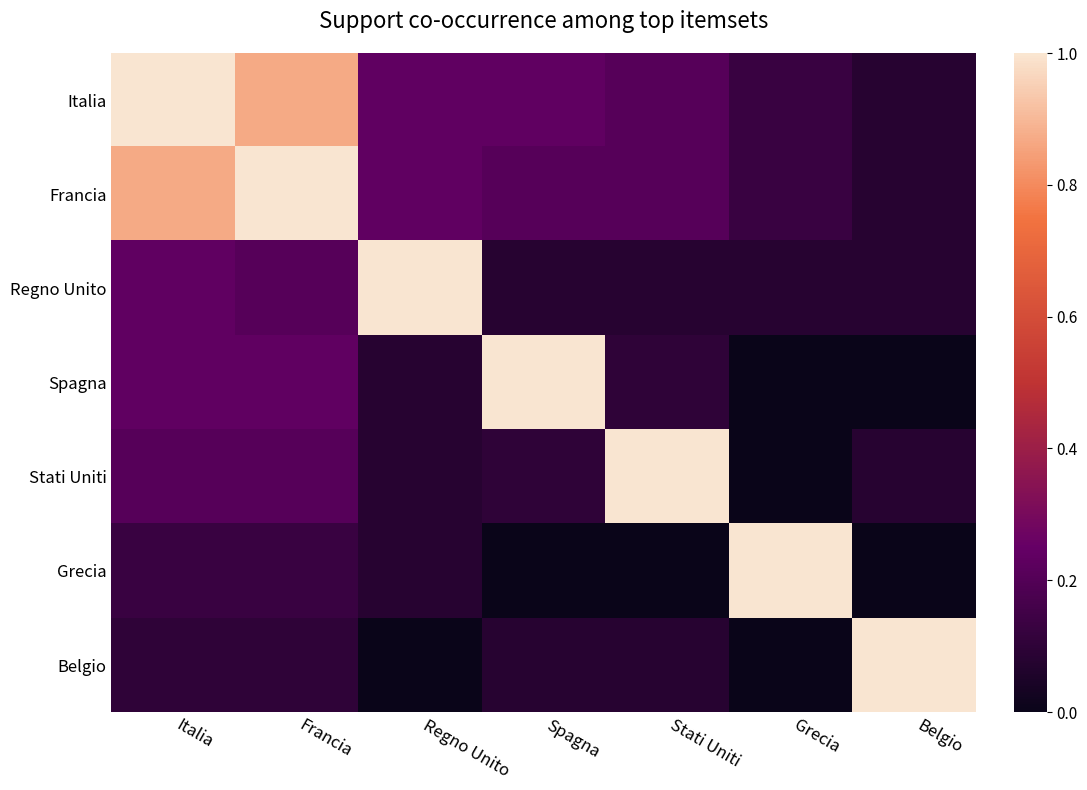

Reading left to right, list all the values displayed in this chart.

Italia: Italia=1.0	Francia=0.9	Regno Unito=0.2	Spagna=0.2	Stati Uniti=0.2	Grecia=0.1	Belgio=0.1
Francia: Italia=0.9	Francia=1.0	Regno Unito=0.2	Spagna=0.2	Stati Uniti=0.2	Grecia=0.1	Belgio=0.1
Regno Unito: Italia=0.2	Francia=0.2	Regno Unito=1.0	Spagna=0.1	Stati Uniti=0.1	Grecia=0.1	Belgio=0.1
Spagna: Italia=0.2	Francia=0.2	Regno Unito=0.1	Spagna=1.0	Stati Uniti=0.1	Grecia=0.0	Belgio=0.0
Stati Uniti: Italia=0.2	Francia=0.2	Regno Unito=0.1	Spagna=0.1	Stati Uniti=1.0	Grecia=0.0	Belgio=0.1
Grecia: Italia=0.1	Francia=0.1	Regno Unito=0.1	Spagna=0.0	Stati Uniti=0.0	Grecia=1.0	Belgio=0.0
Belgio: Italia=0.1	Francia=0.1	Regno Unito=0.0	Spagna=0.1	Stati Uniti=0.1	Grecia=0.0	Belgio=1.0